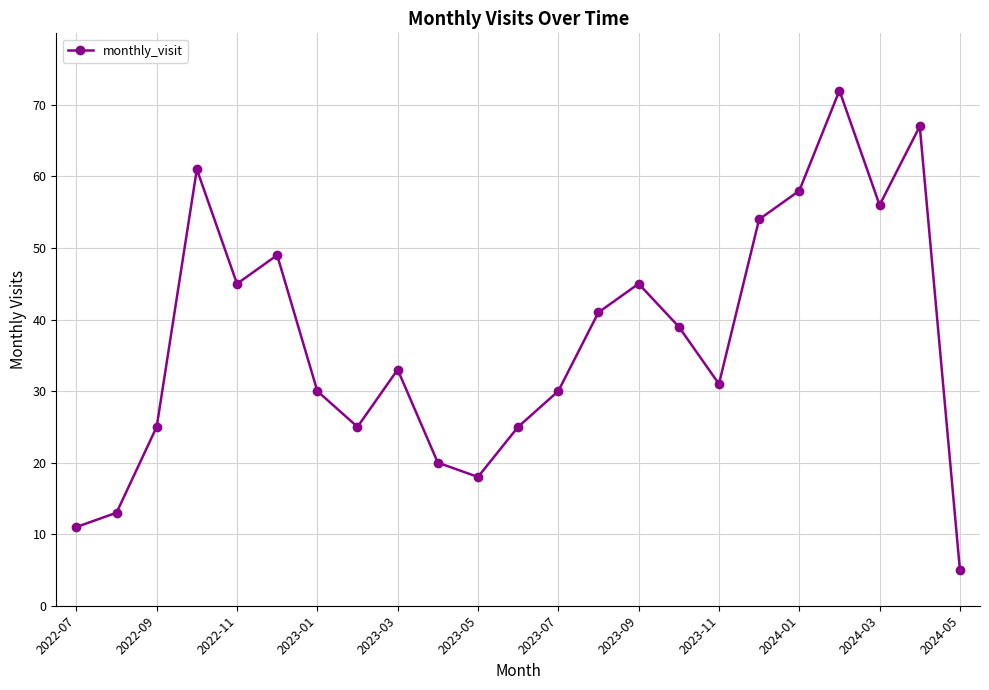

What is the value of the 1st point from the left?

11